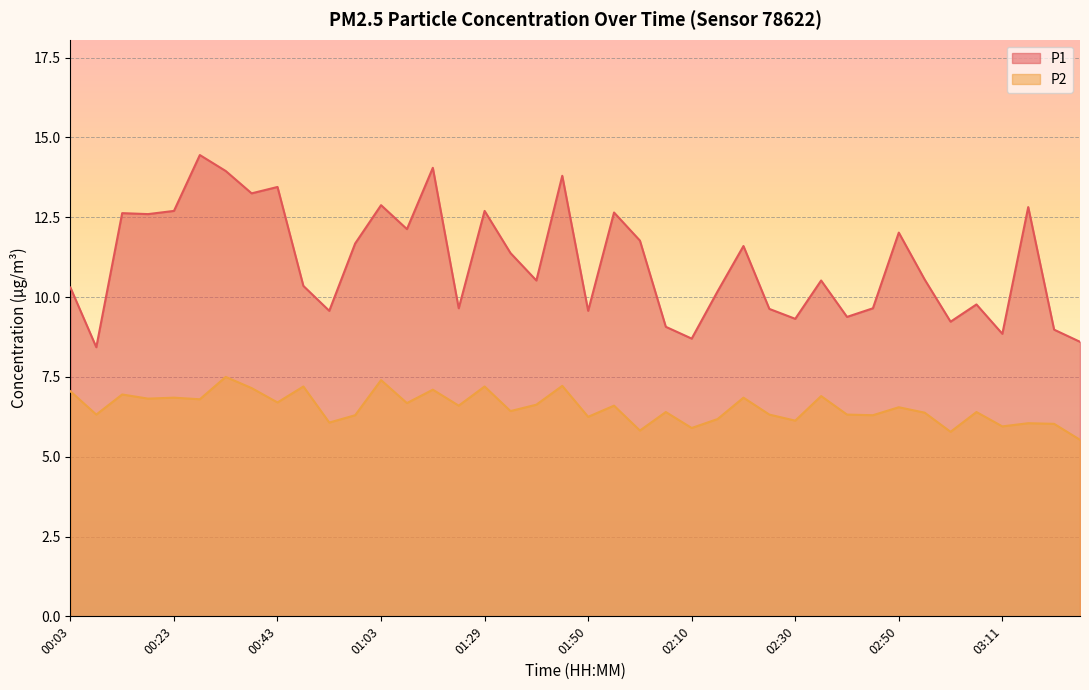

Is the value of P1 at 01:03 greater than the value of P2 at 02:15?

Yes